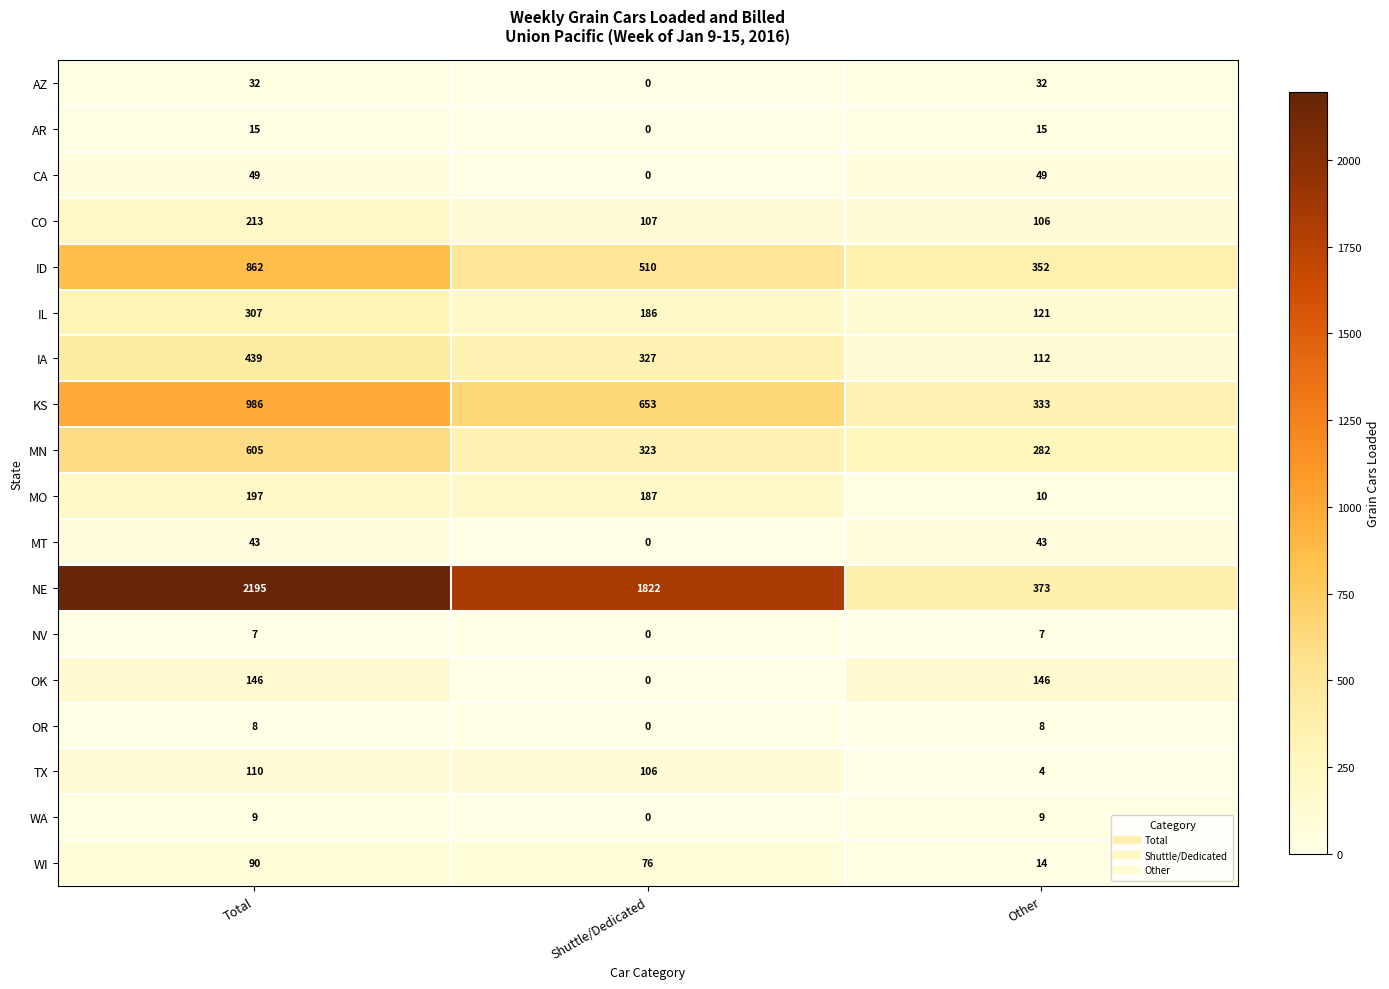

Rank the series at Other from highest to lowest value.

NE, ID, KS, MN, OK, IL, IA, CO, CA, MT, AZ, AR, WI, MO, WA, OR, NV, TX